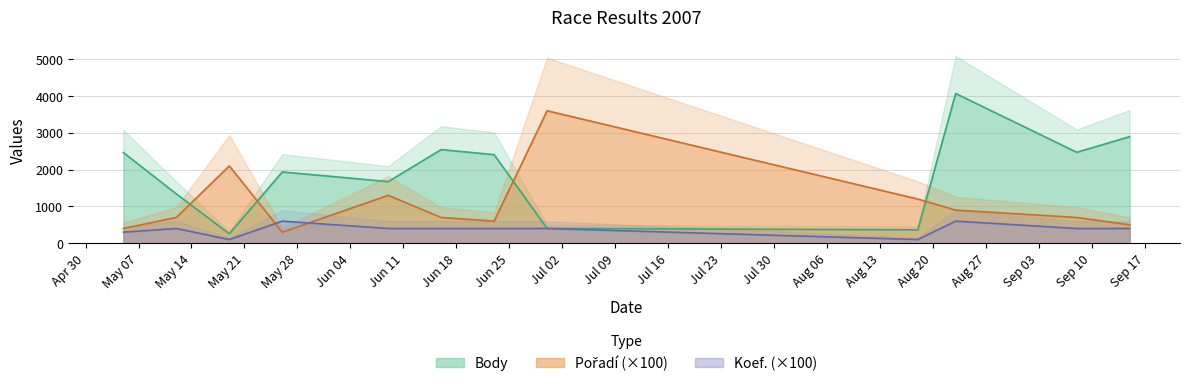

What is the difference between the maximum and minimum values in the Koef. series?

500